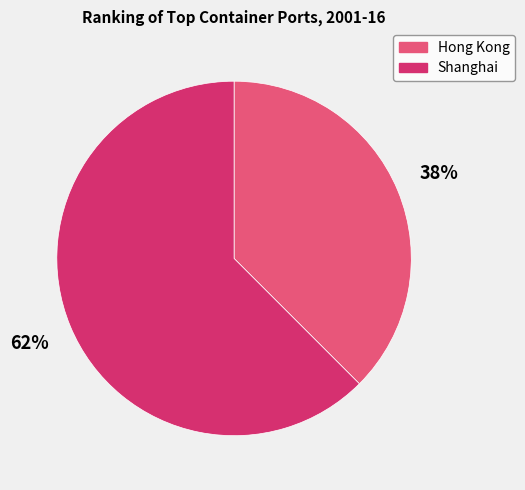

Count the number of slices in the pie.

2